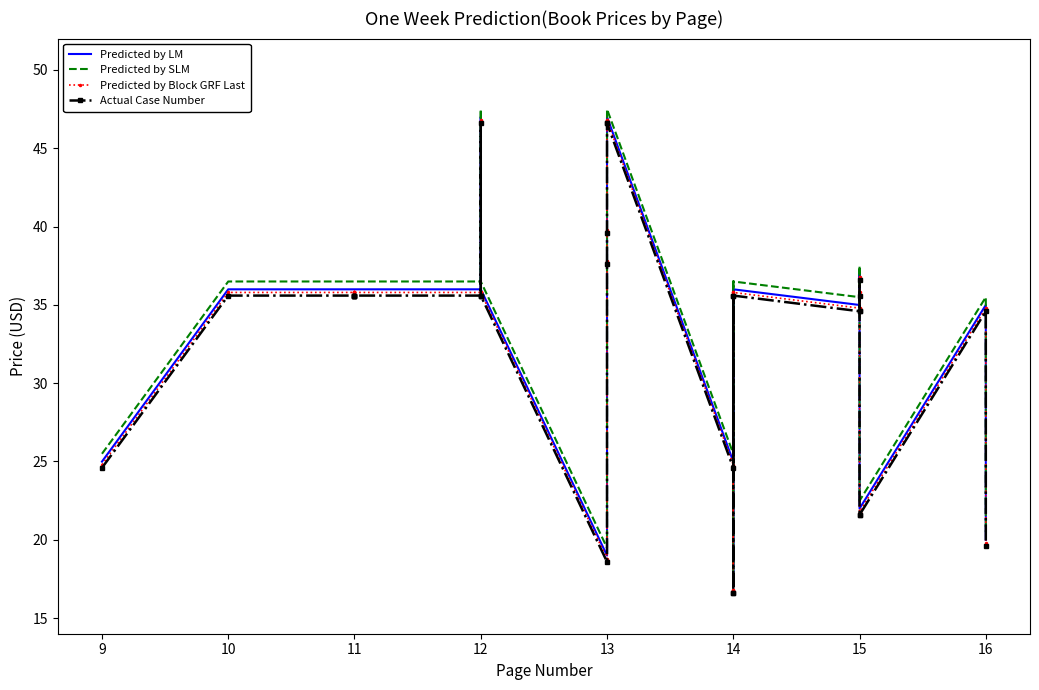

Which series has the largest total across all categories?

Predicted by SLM